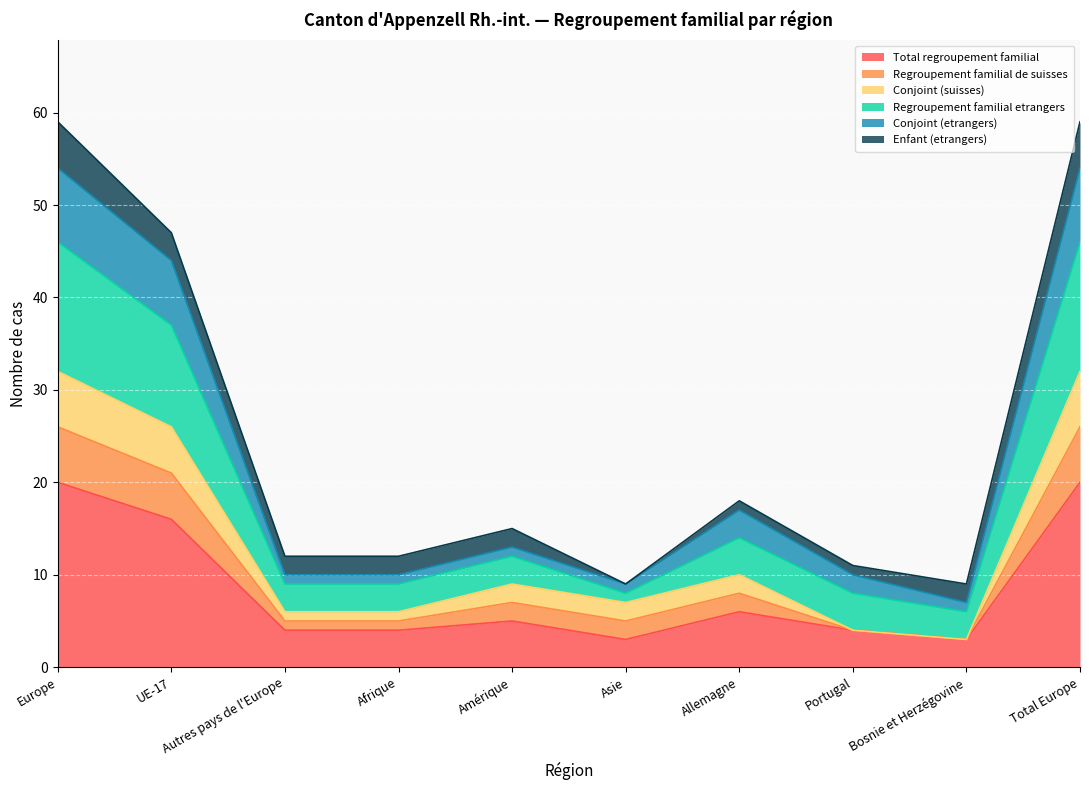

How many data points does each series have?

10